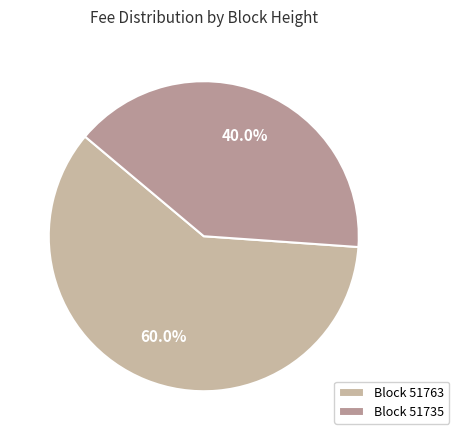

Rank the categories by value from lowest to highest.

Block 51735, Block 51763